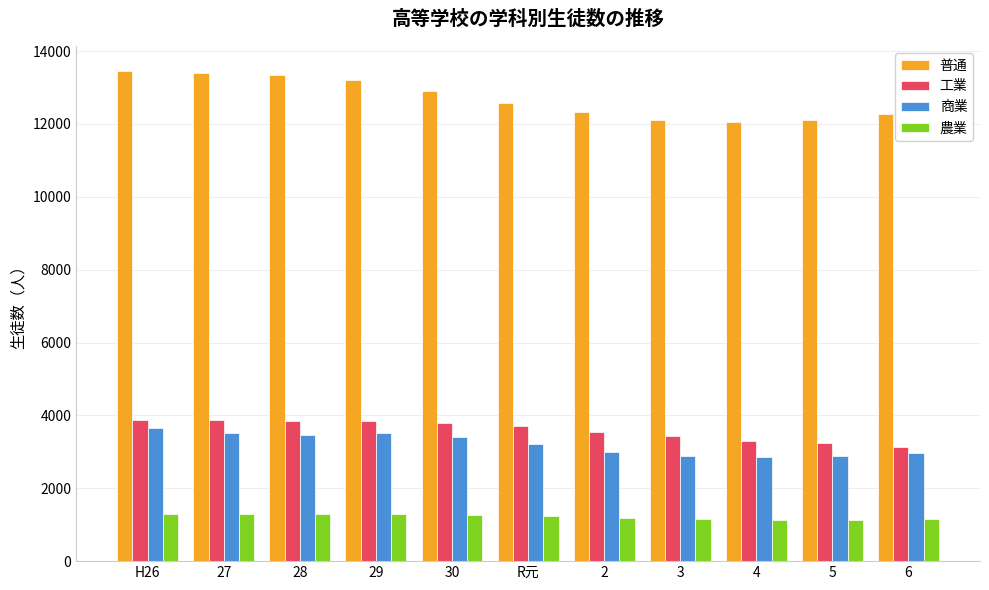

What is the average value of the 普通 series?

12705